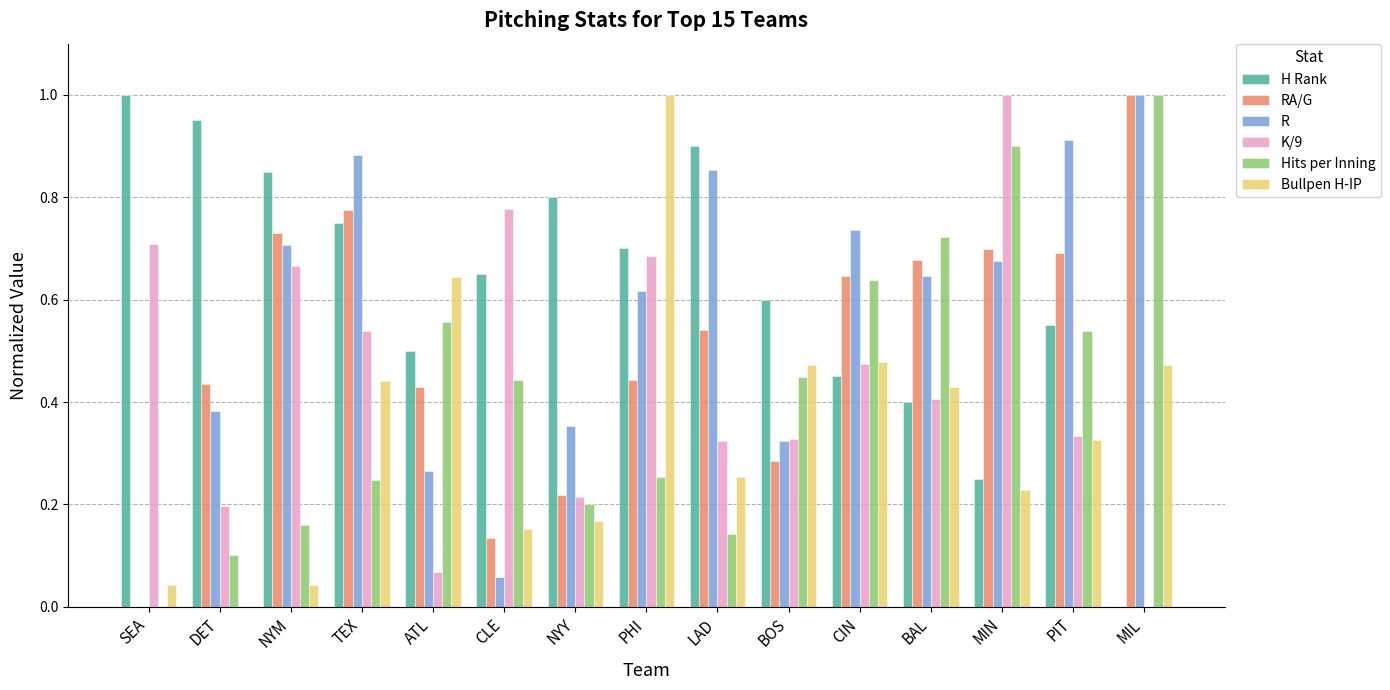

How many groups of bars are there?

15